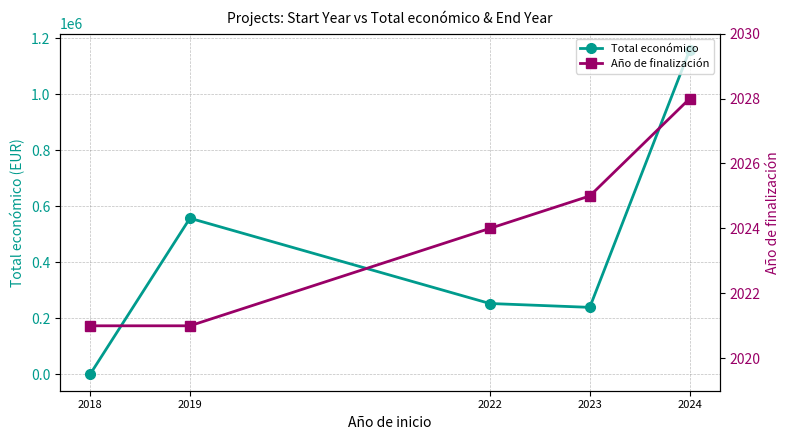

Where is Año de finalización nearest to the value 2024?

2022